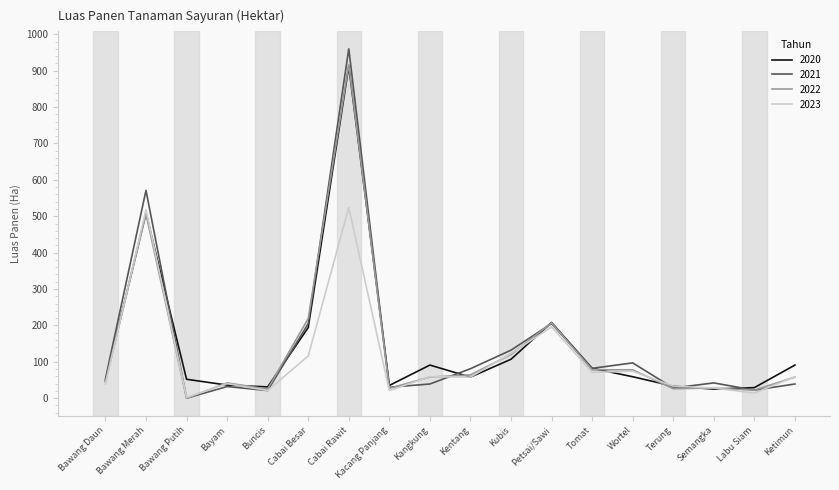

What is the total value across all series at Tomat?

313